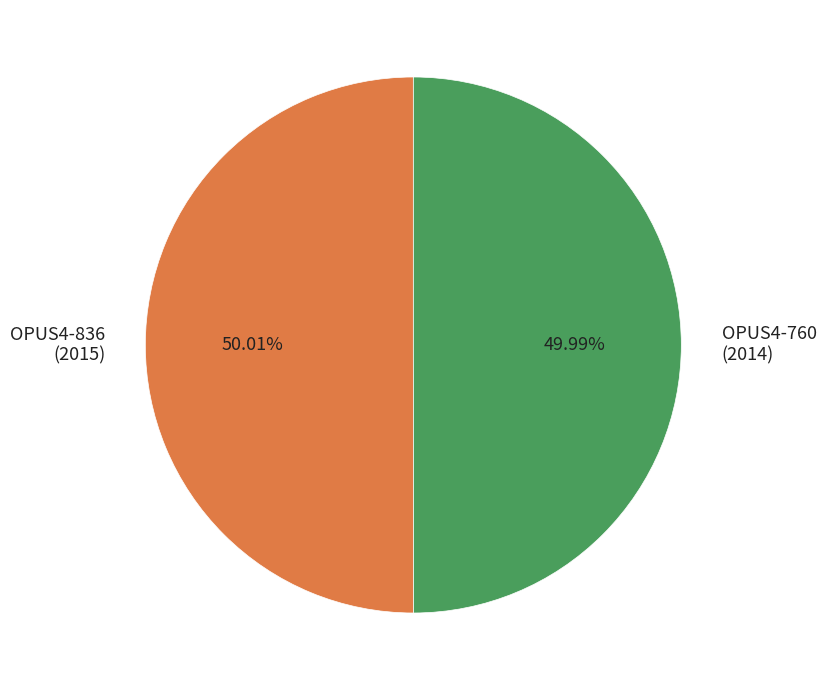

Do OPUS4-836 (2015) and OPUS4-760 (2014) together represent more than half of the pie?

Yes